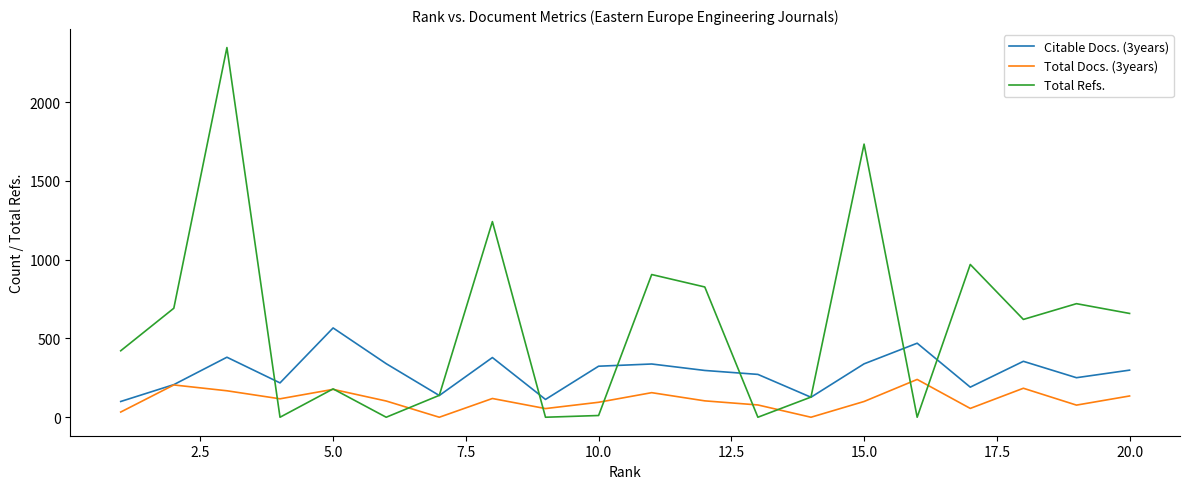

Which series has the largest total across all categories?

Total Refs.